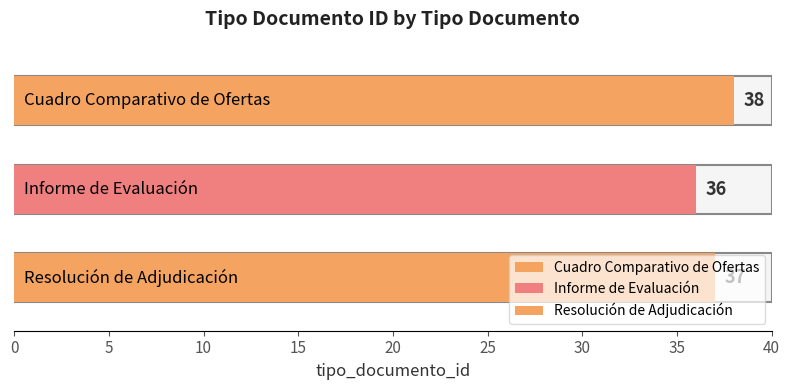

At which label is the value closest to 37?

Resolución de Adjudicación